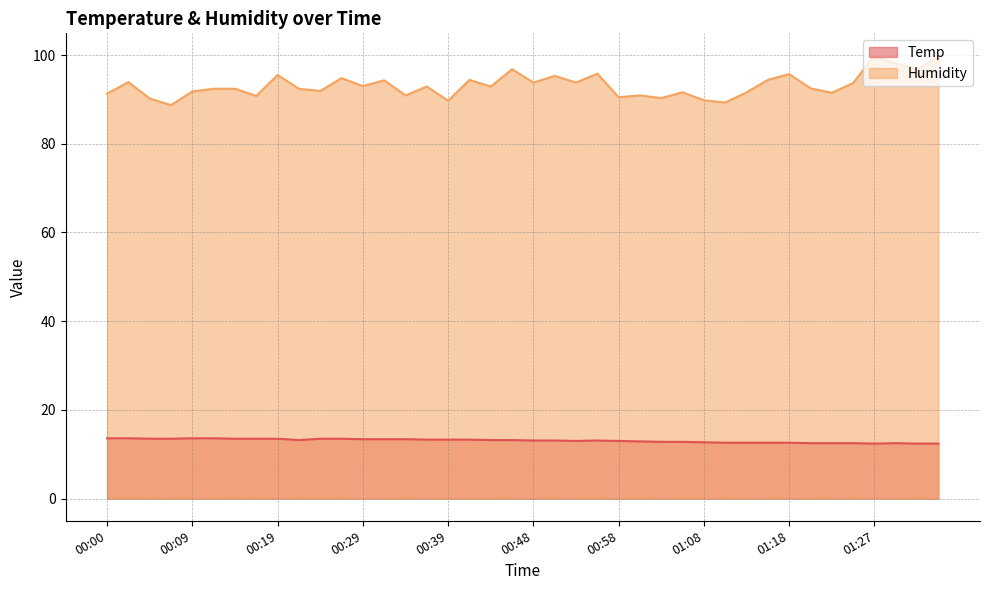

Reading left to right, what are all the values shown in this chart?

Temp: 13.6	13.6	13.5	13.5	13.6	13.6	13.5	13.5	13.5	13.2	13.5	13.5	13.4	13.4	13.4	13.3	13.3	13.3	13.2	13.2	13.1	13.1	13.0	13.1	13.0	12.9	12.8	12.8	12.7	12.6	12.6	12.6	12.6	12.5	12.5	12.5	12.4	12.5	12.4	12.4
Humidity: 91.3	93.9	90.2	88.7	91.8	92.4	92.4	90.8	95.5	92.4	91.9	94.8	93.0	94.3	90.9	92.9	89.7	94.4	92.9	96.8	93.8	95.3	93.8	95.8	90.5	90.9	90.3	91.6	89.8	89.3	91.6	94.4	95.7	92.5	91.5	93.7	99.9	98.1	96.8	99.8